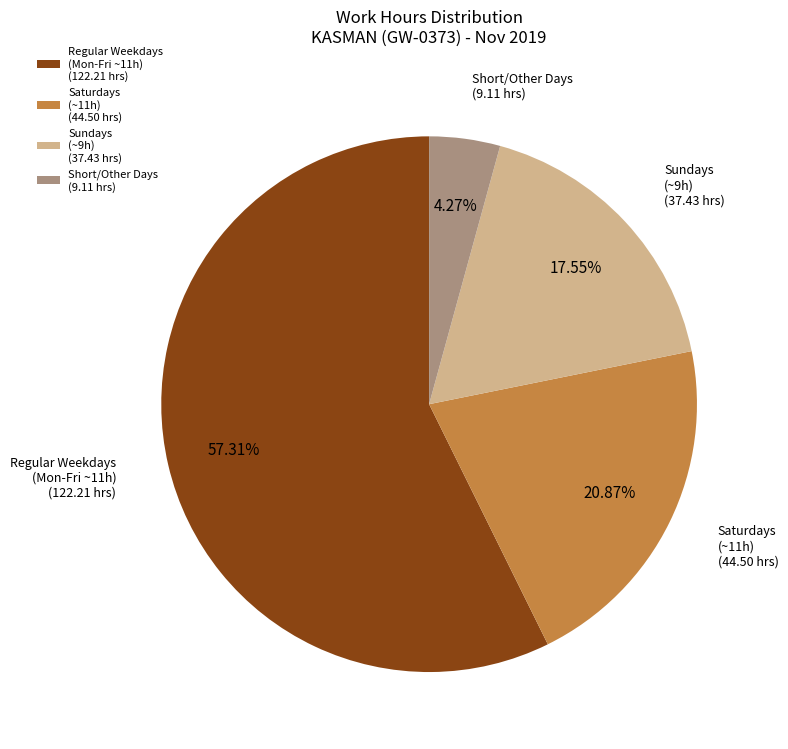

Is there any slice that represents more than half of the pie?

Yes